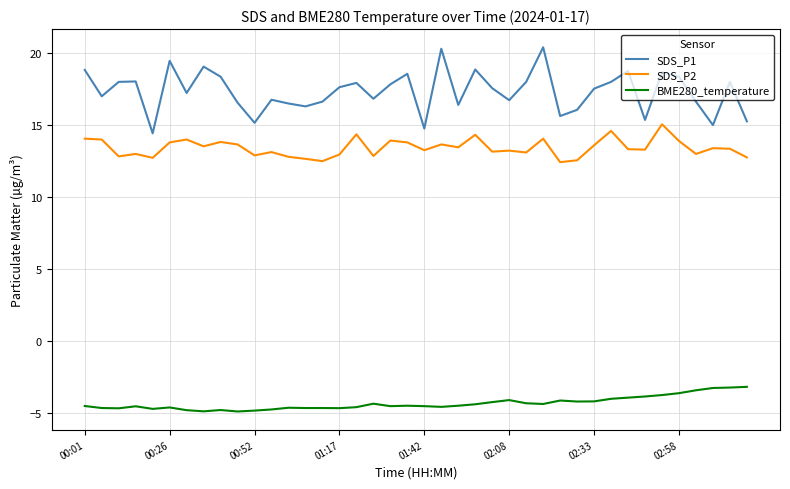

How many categories are shown in the chart?

40